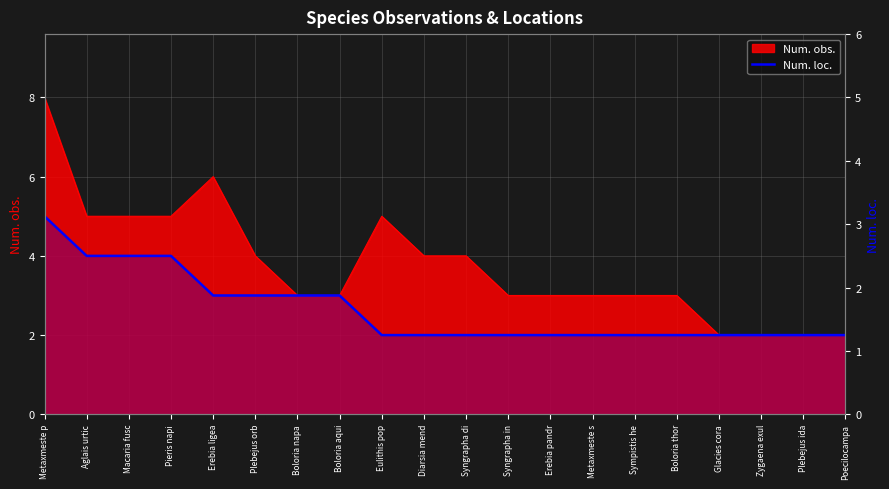

What is the smallest value displayed?

2